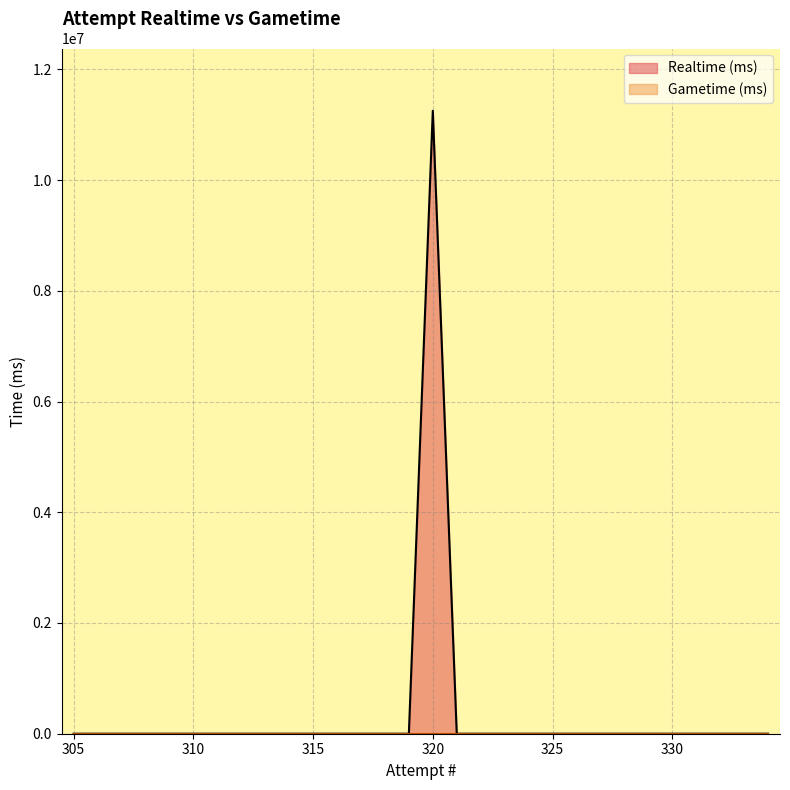

Count the number of data series in this chart.

2